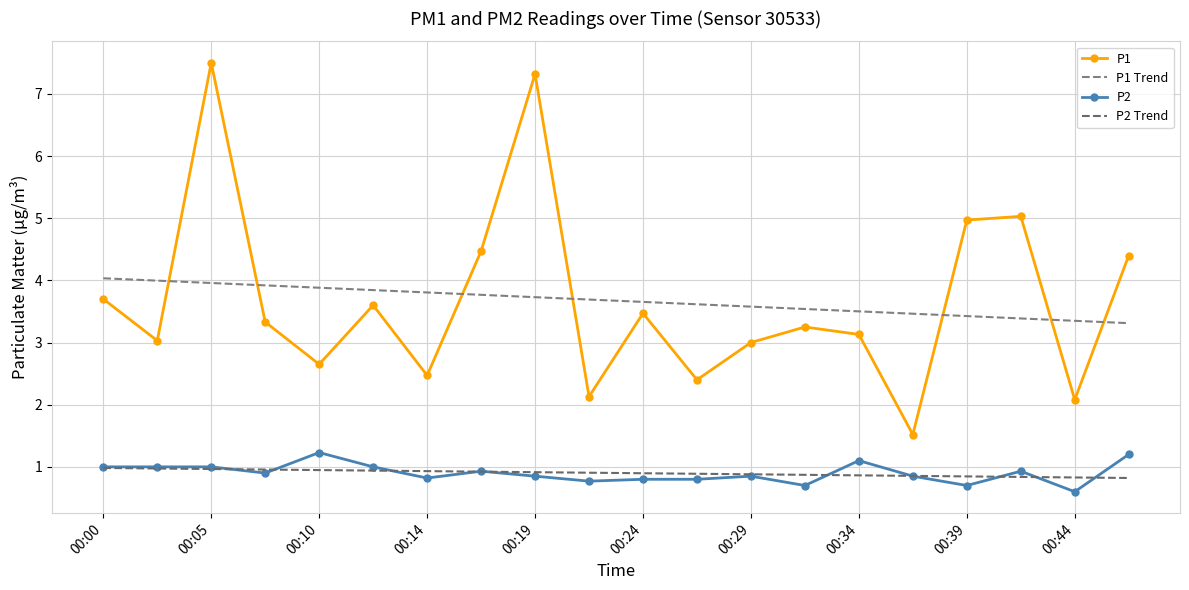

True or false: P2 Trend and P1 intersect in this chart.

False